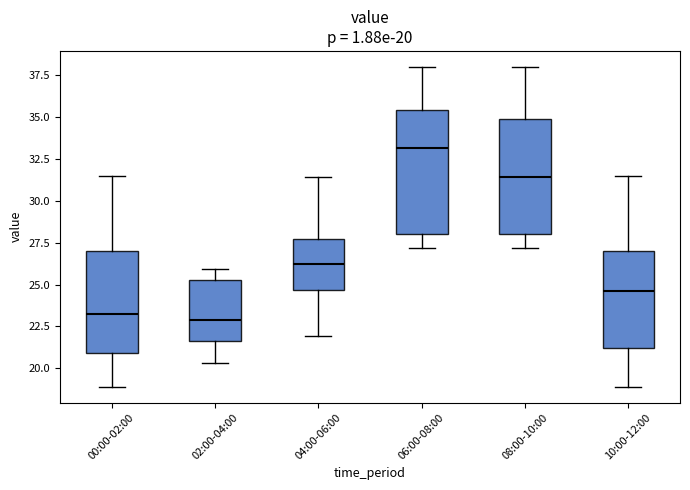

Comparing the boxes themselves (not the whiskers), which one is the tallest?

06:00-08:00